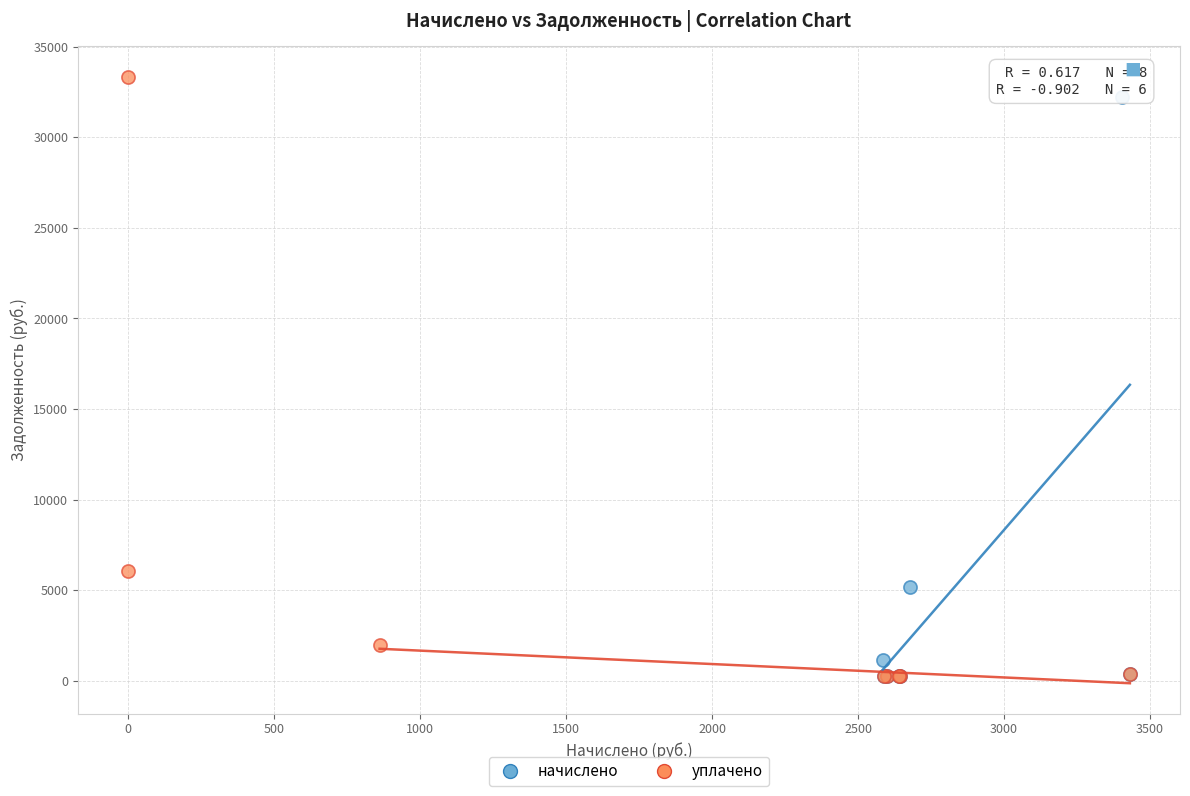

Which series has the largest Y range (max minus min)?

уплачено